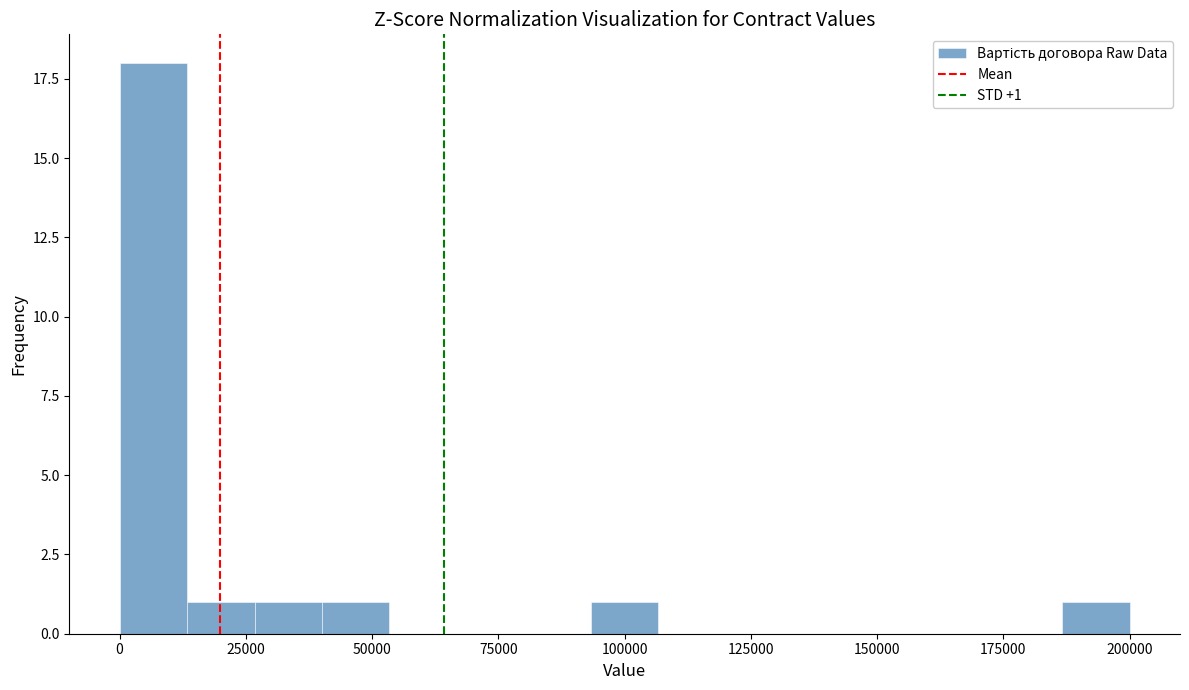

Read against the x-axis, roughly where is the centre of the tallest bar?

5000